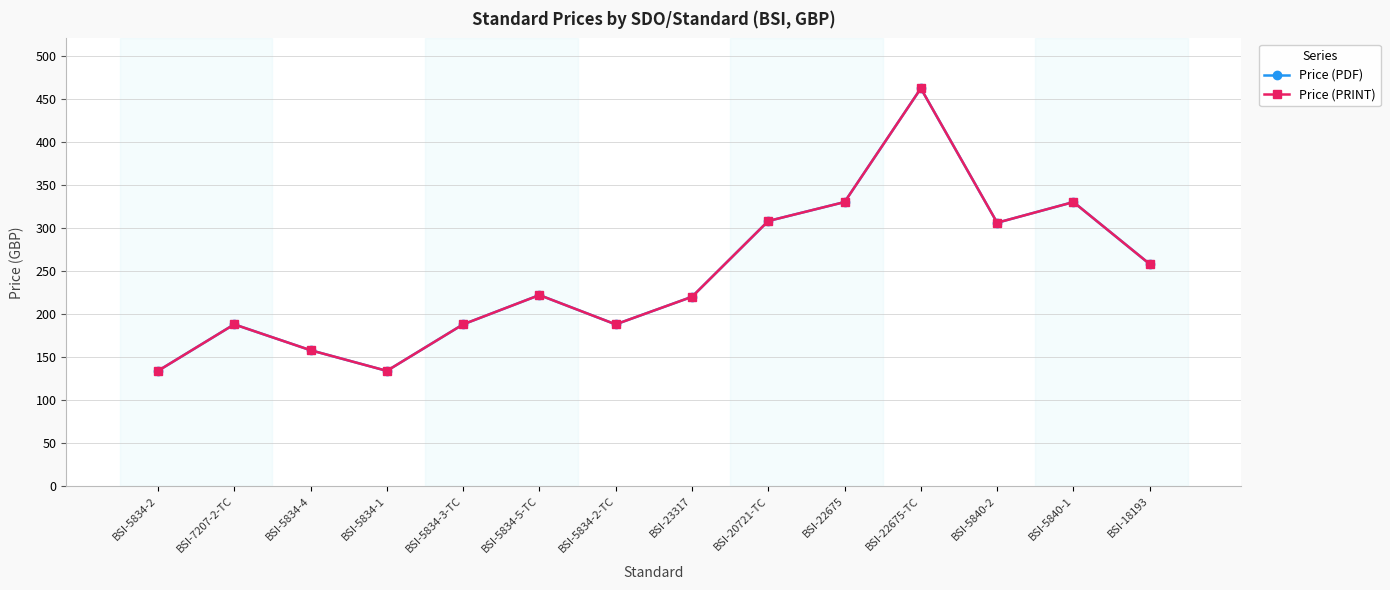

Is this an area chart (filled region under the line)?

No